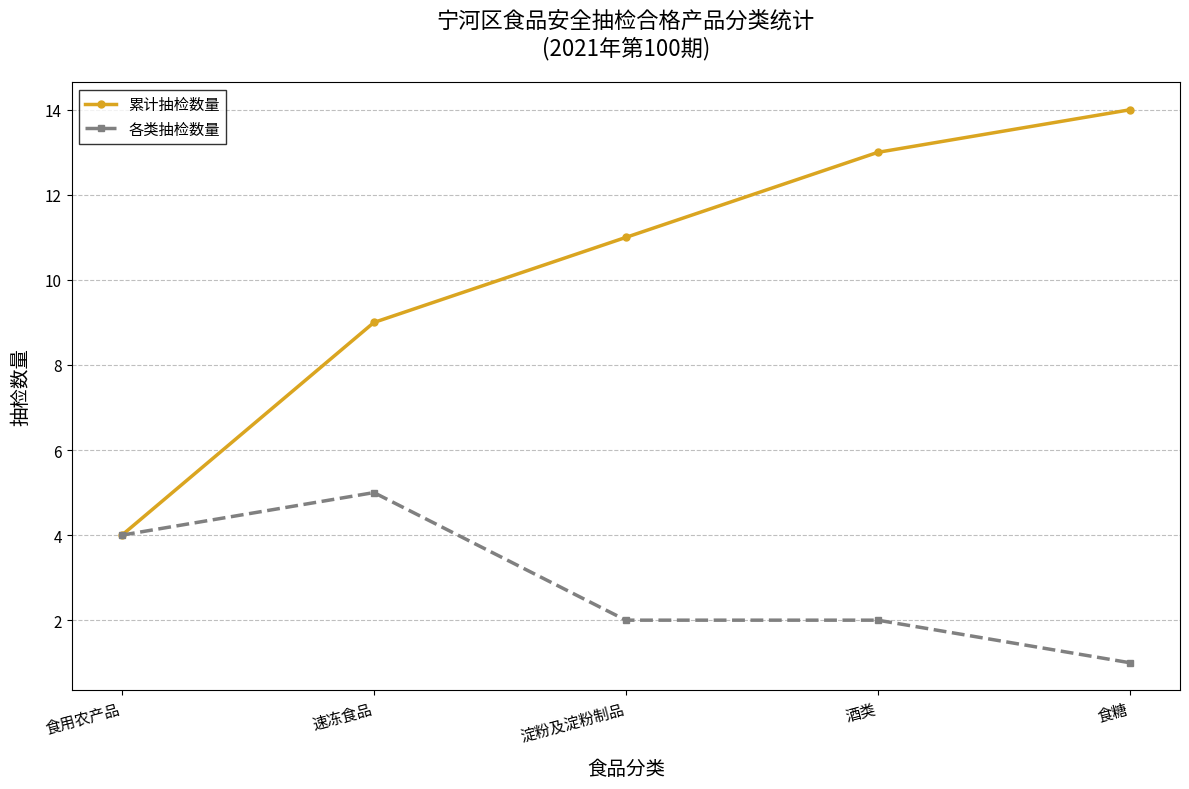

Reading right to left, list all the values displayed in this chart.

累计抽检数量: 食糖=14	酒类=13	淀粉及淀粉制品=11	速冻食品=9	食用农产品=4
各类抽检数量: 食糖=1	酒类=2	淀粉及淀粉制品=2	速冻食品=5	食用农产品=4